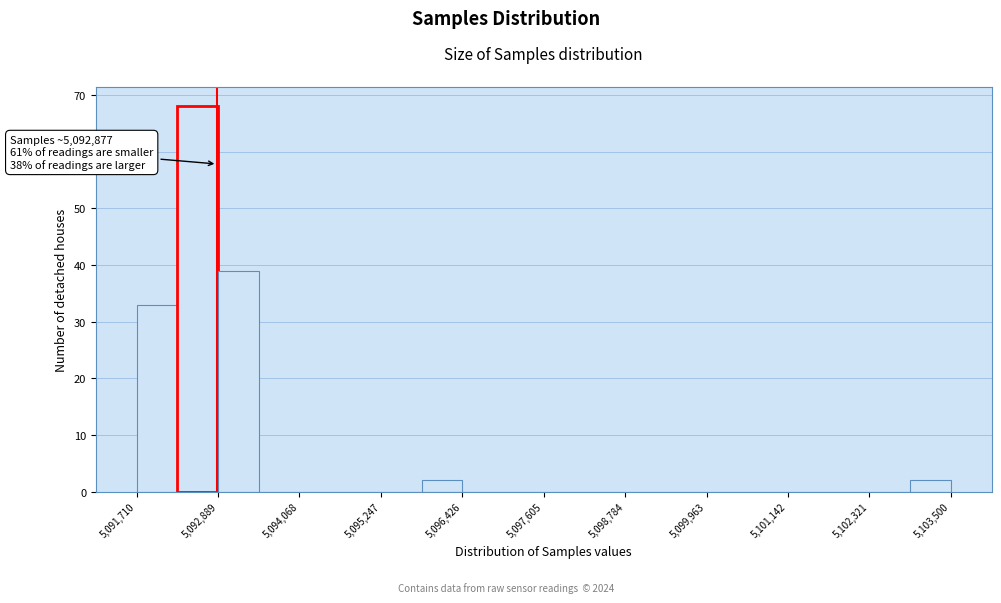

Read against the x-axis, roughly where is the centre of the tallest bar?

5092600